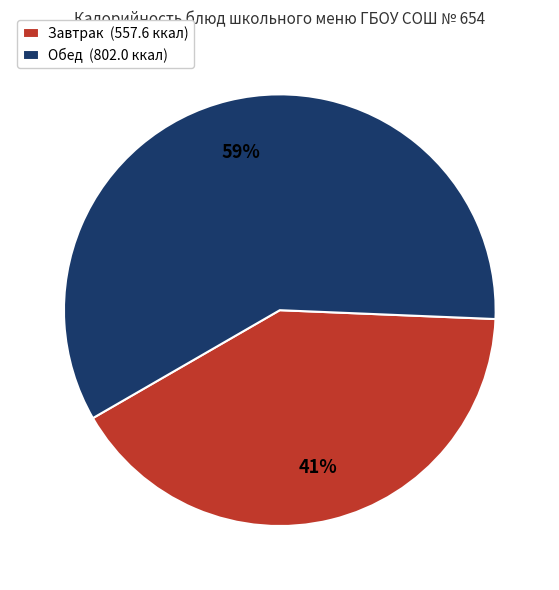

Is there any slice that represents more than half of the pie?

Yes